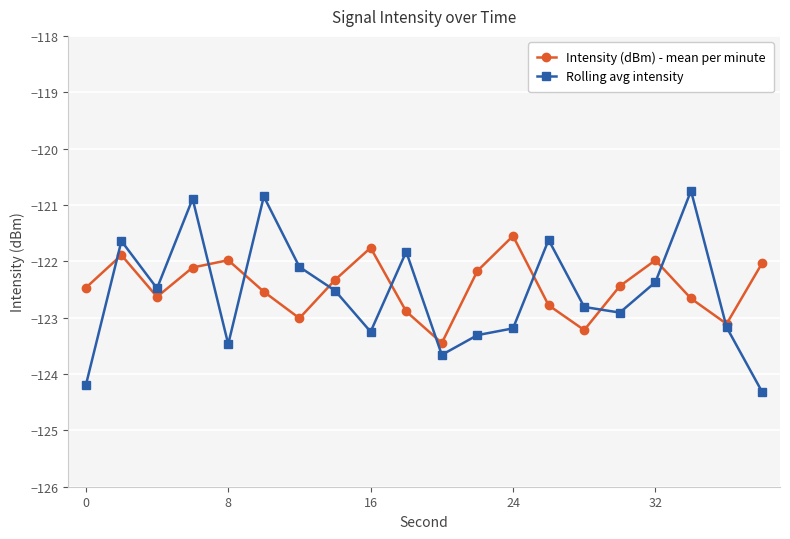

True or false: Rolling avg intensity has more than 0 points higher than both neighbors.

True